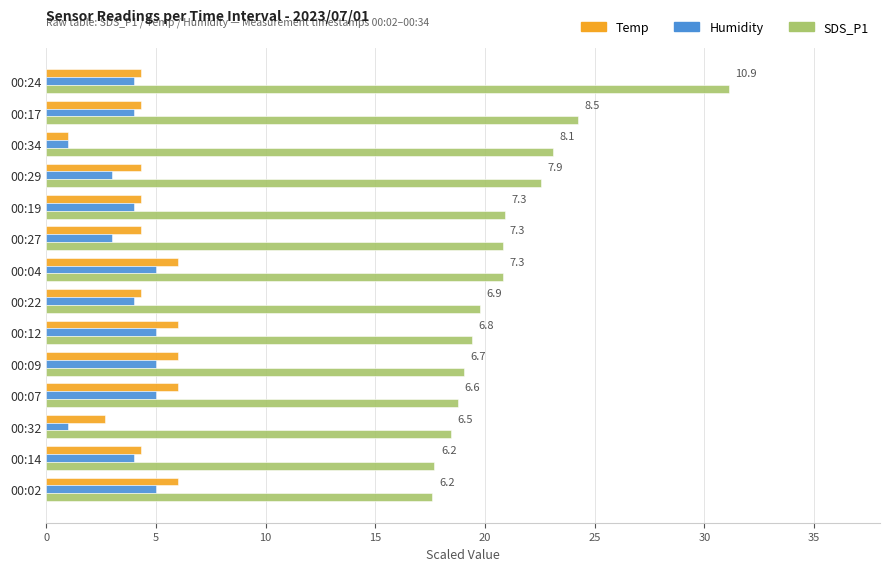

What is the minimum value shown in the chart?

1.0